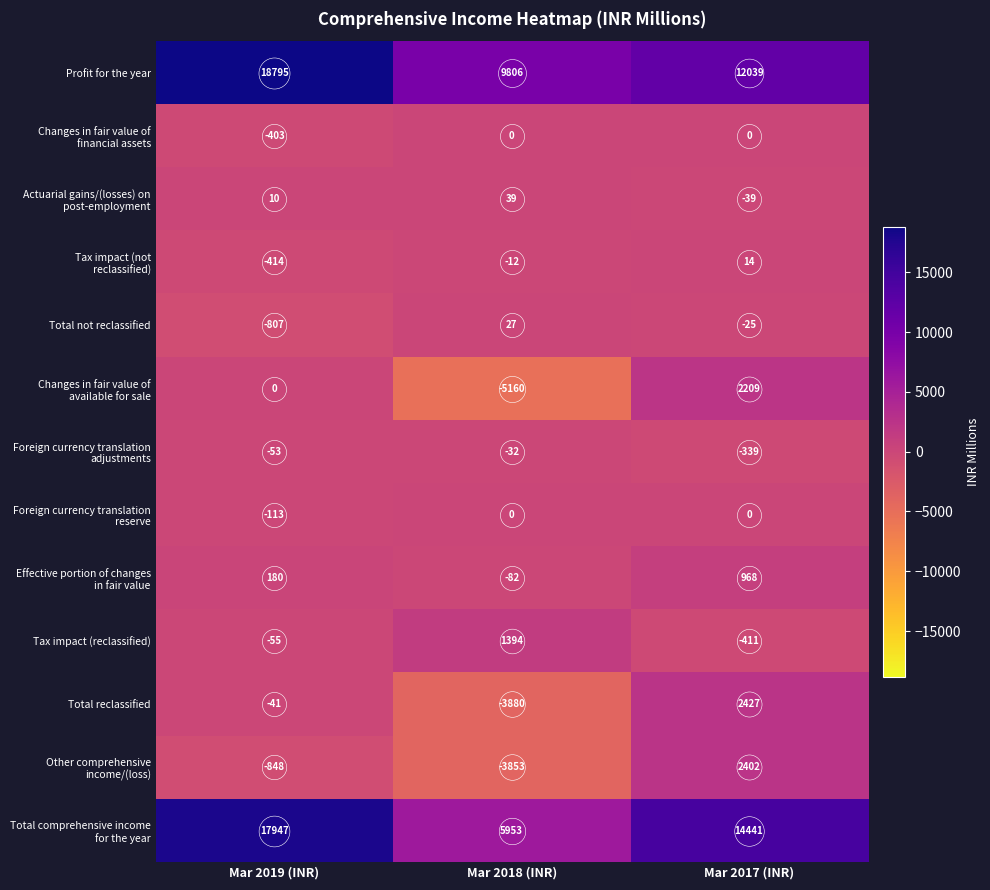

How many series are shown in this chart?

13